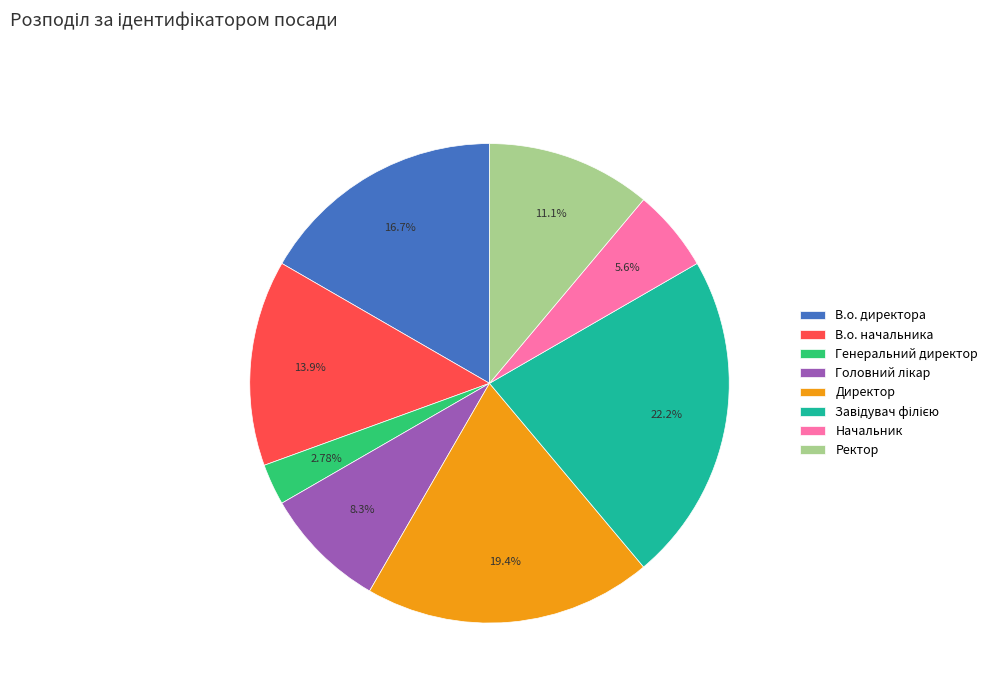

Between В.о. начальника and Генеральний директор, which is larger?

В.о. начальника